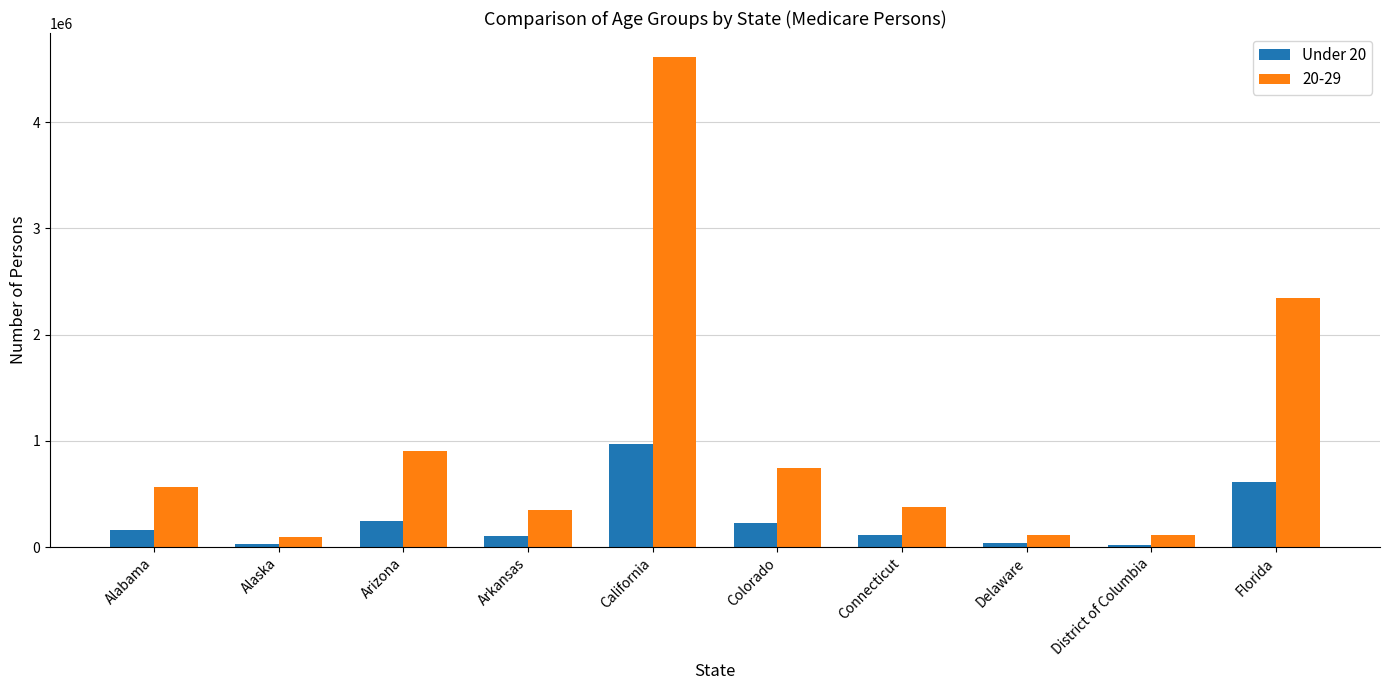

True or false: Under 20 has a value of 227258 at Colorado.

True